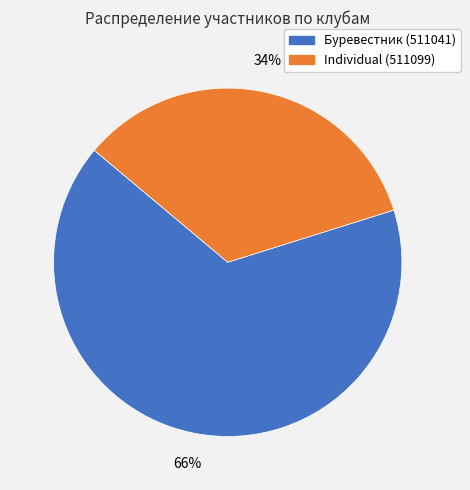

Count the number of slices in the pie.

2